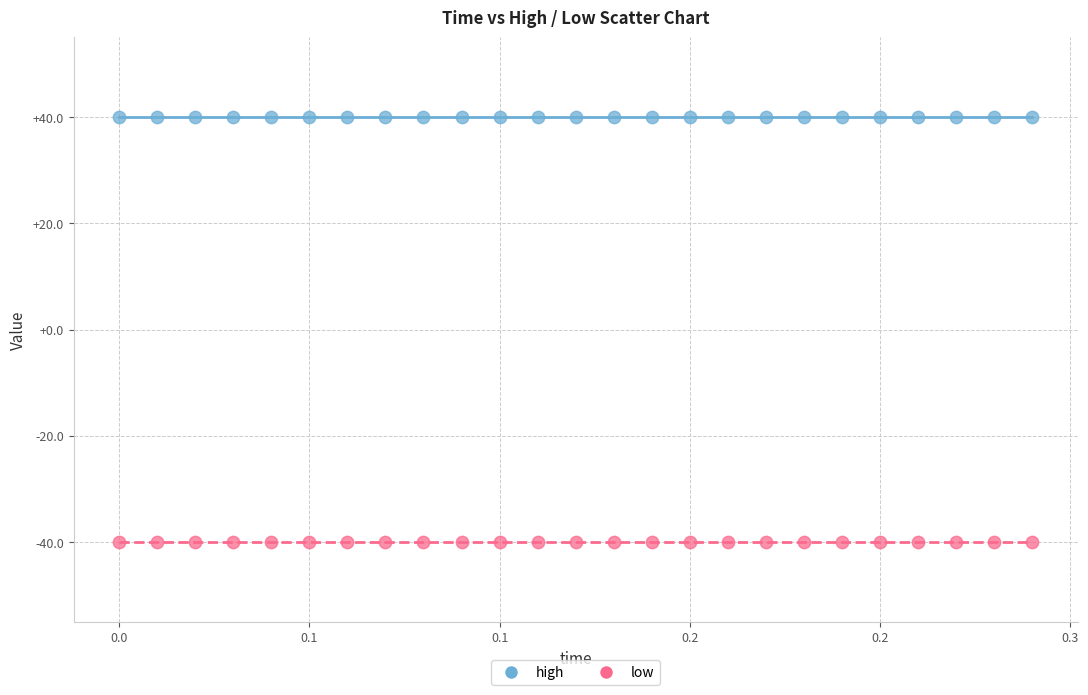

Which series reaches the minimum Y coordinate?

low